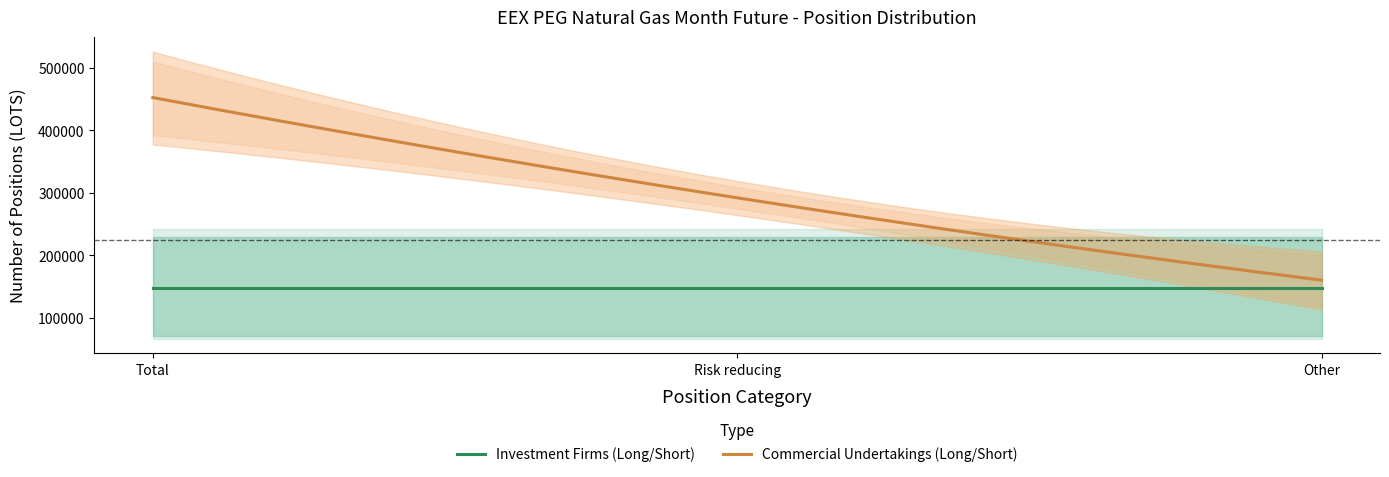

What is the difference between the second highest and minimum values in the Commercial Undertakings Long series?

150028